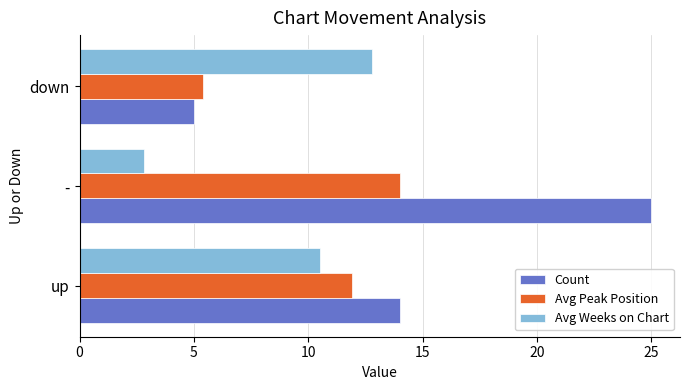

The Avg Peak Position series shows 11.9 at up. True or false?

True